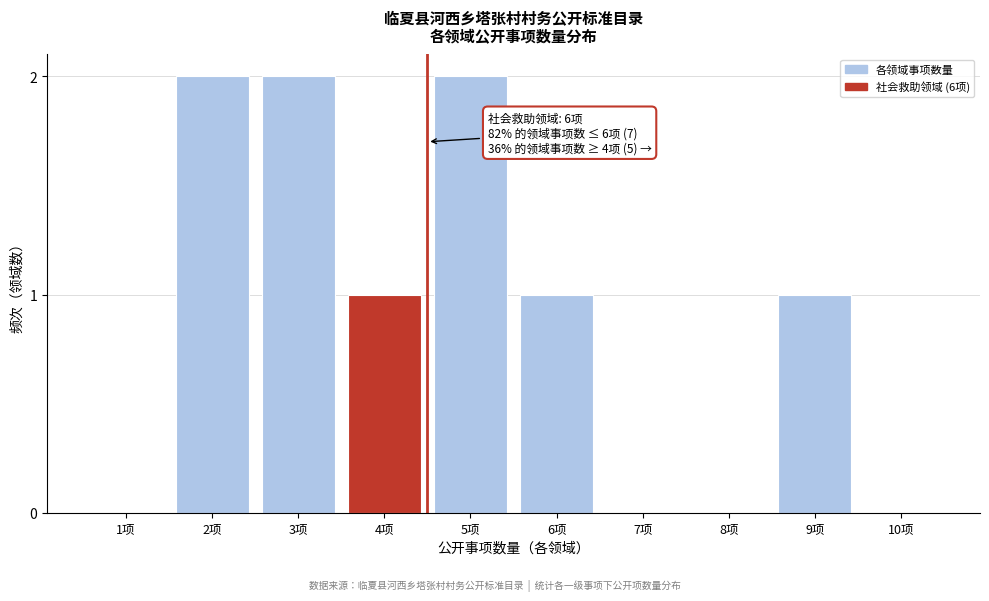

Between 9项 and 10项, which is larger?

9项